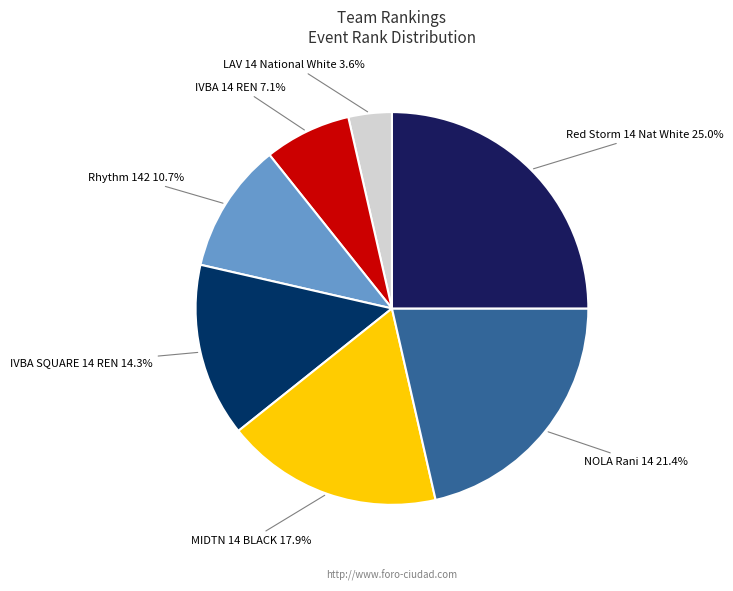

How many segments does this pie chart have?

7